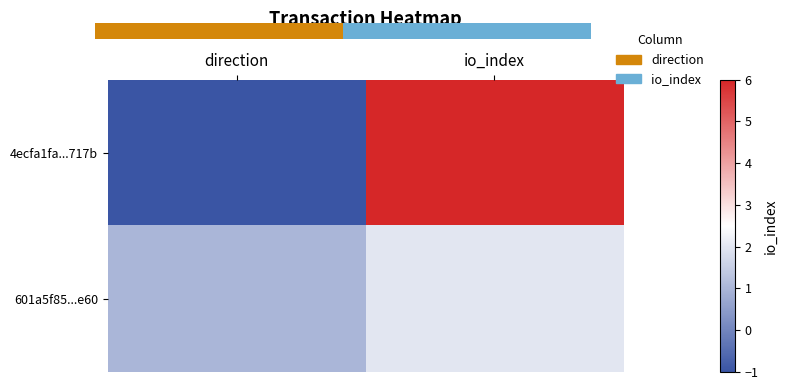

The 4ecfa1fa...717b series shows 6 at io_index. True or false?

True